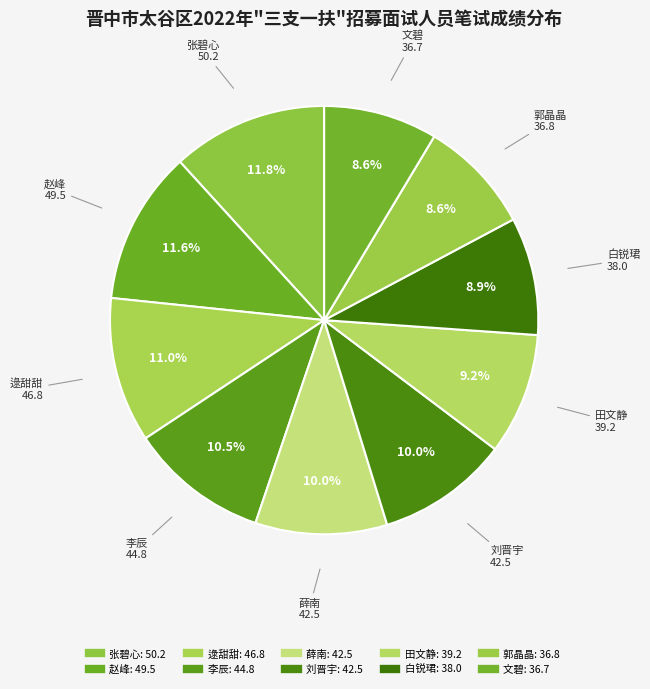

What is the ratio of the value at 刘晋宇 to the value at 张碧心?

0.8